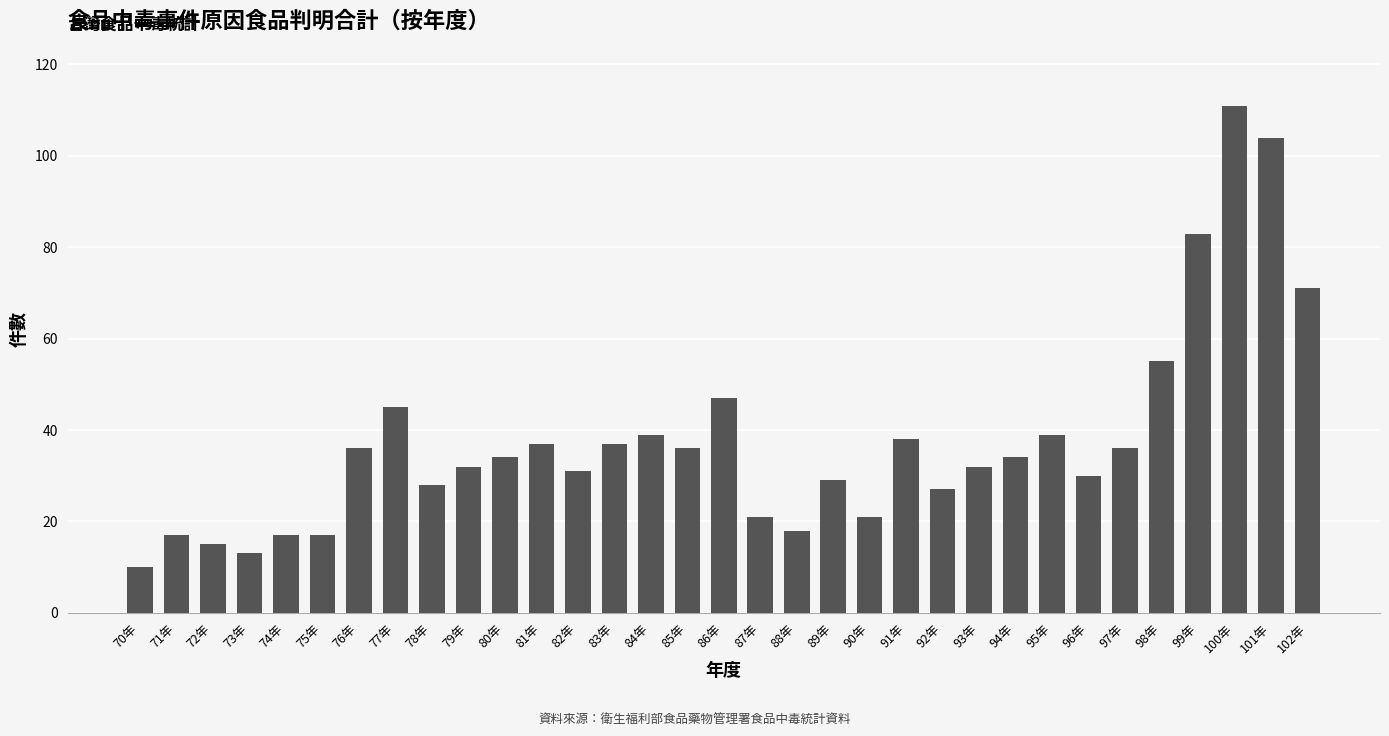

Read the value at 92年, to the nearest 50.

50